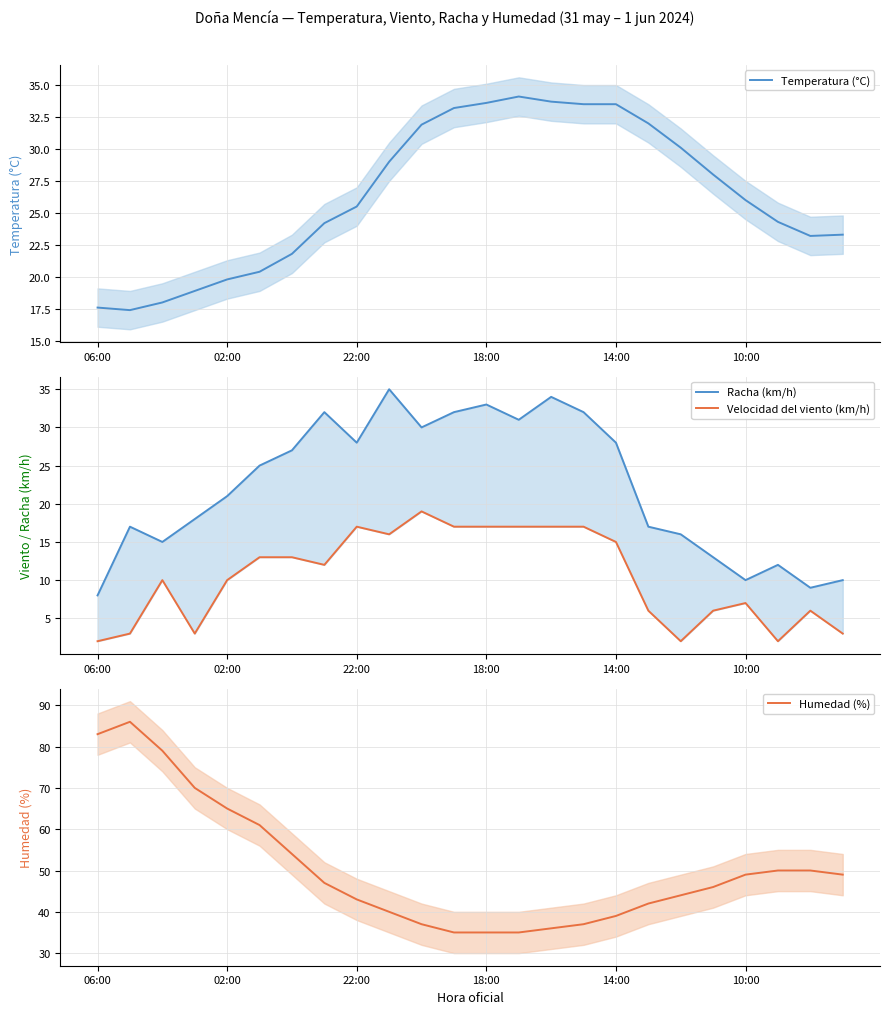

At how many categories does at least one series exceed 85?

1